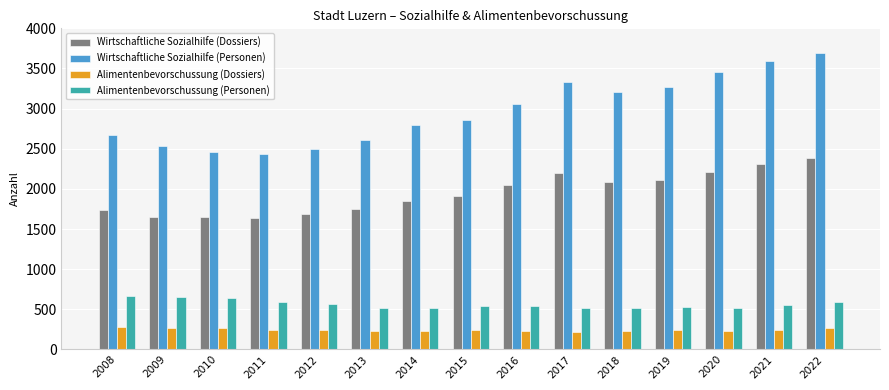

At which category is the sum across all series the highest?

2022